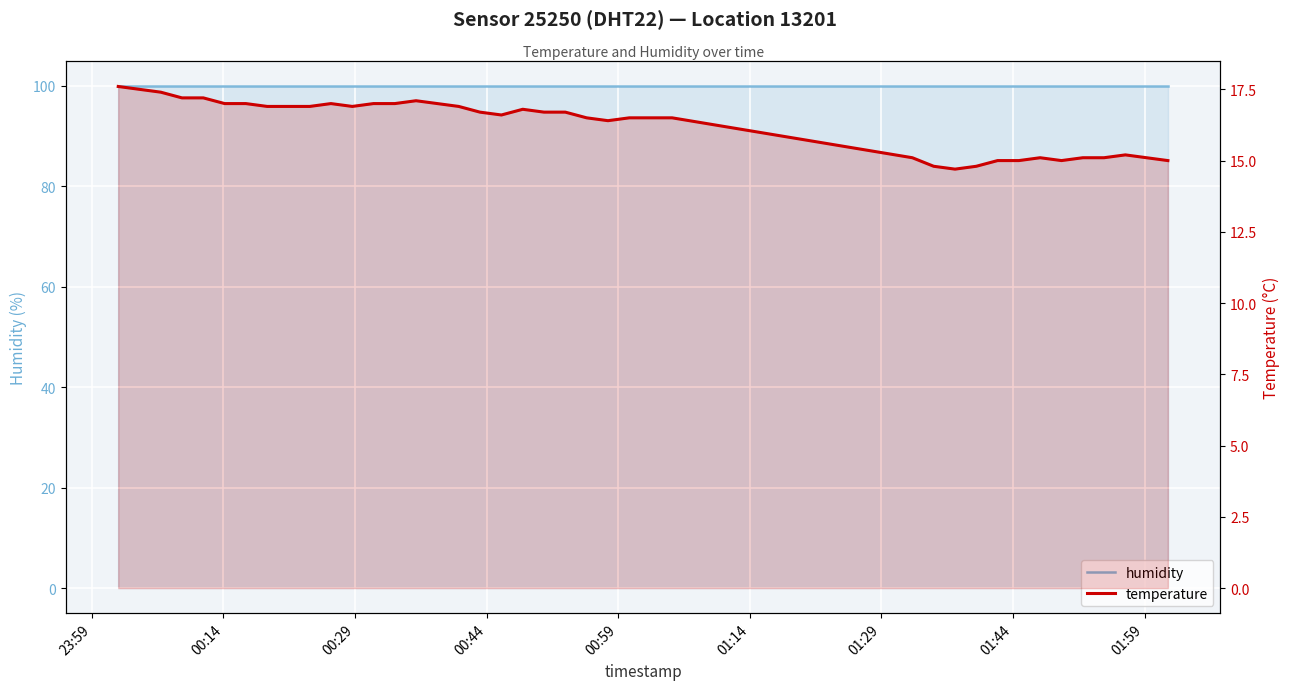

Reading right to left, what are all the values shown in this chart?

humidity: 99.9	99.9	99.9	99.9	99.9	99.9	99.9	99.9	99.9	99.9	99.9	99.9	99.9	99.9	99.9	99.9	99.9	99.9	99.9	99.9	99.9	99.9	99.9	99.9	99.9	99.9	99.9	99.9	99.9	99.9	99.9	99.9	99.9	99.9	99.9	99.9	99.9	99.9	99.9	99.9
temperature: 15.0	15.1	15.2	15.1	15.1	15.0	15.1	15.0	15.0	14.8	14.7	14.8	15.1	16.5	16.5	16.5	16.4	16.5	16.7	16.7	16.8	16.6	16.7	16.9	17.0	17.1	17.0	17.0	16.9	17.0	16.9	16.9	16.9	17.0	17.0	17.2	17.2	17.4	17.5	17.6